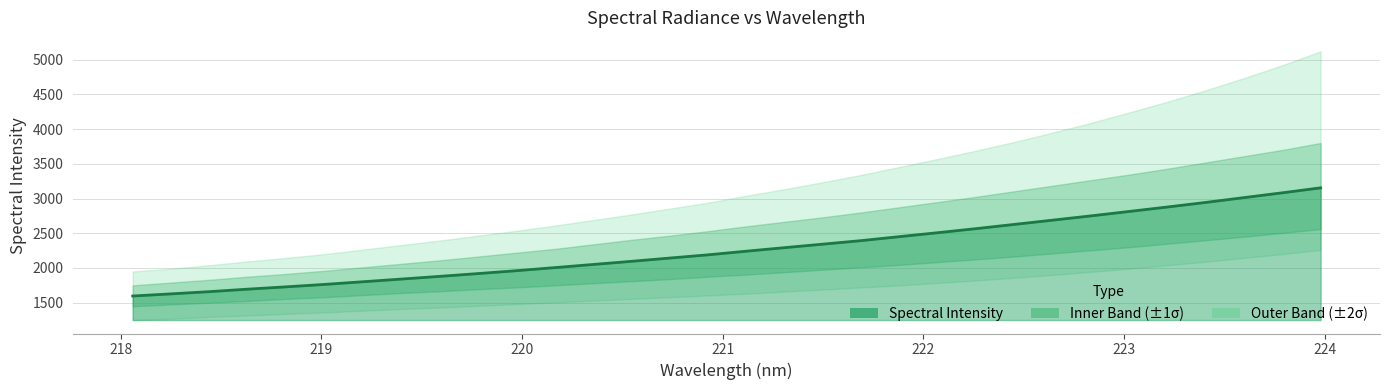

The chart shows a value of 1529.7 at 221.3083. True or false?

False